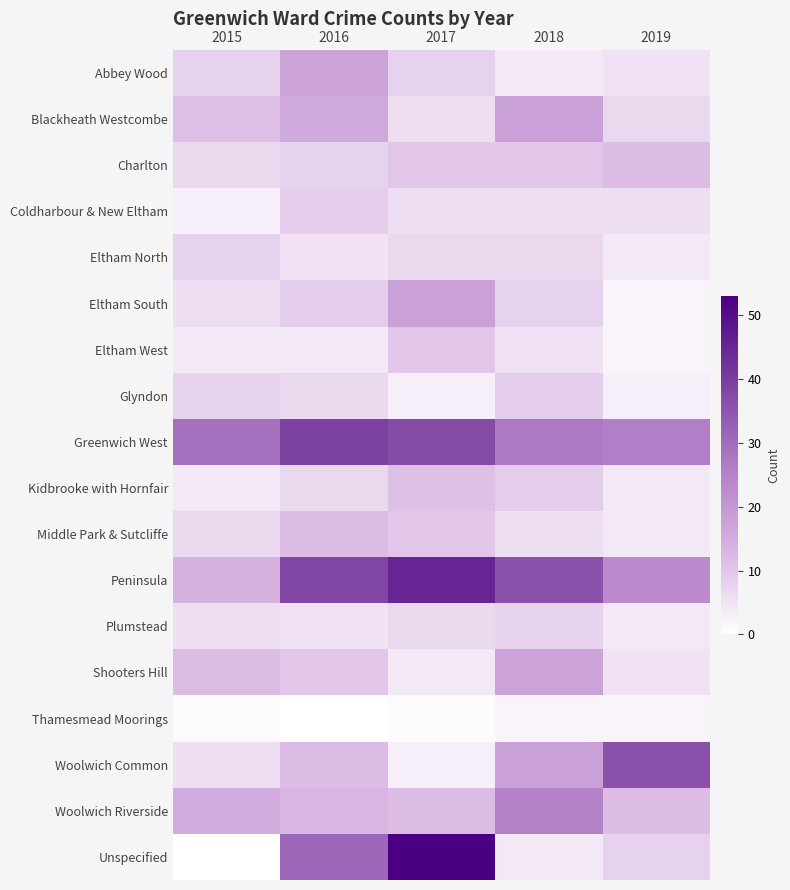

Which series has the widest spread of values?

Unspecified